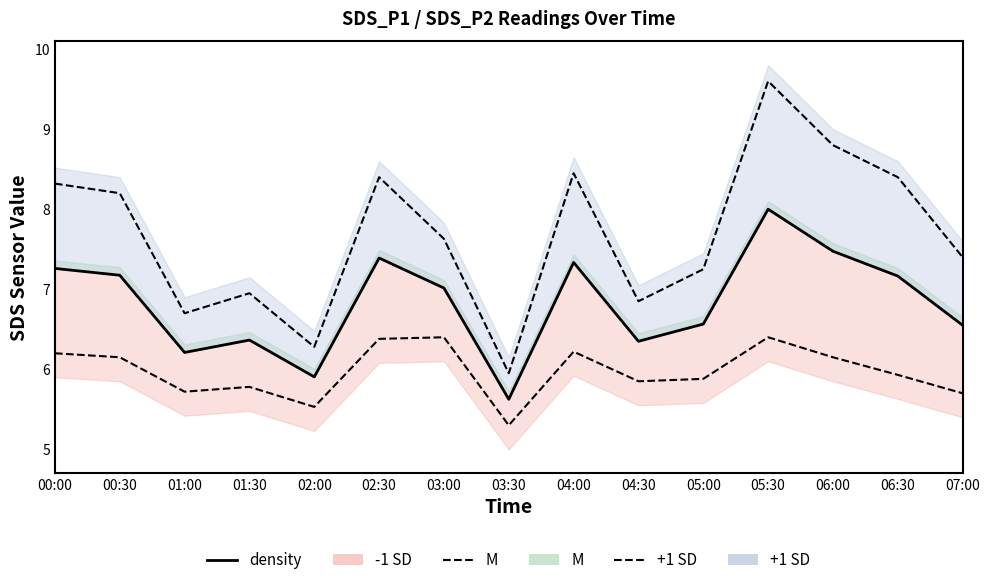

The -1 SD line series shows 9.9 at 02:00. True or false?

False